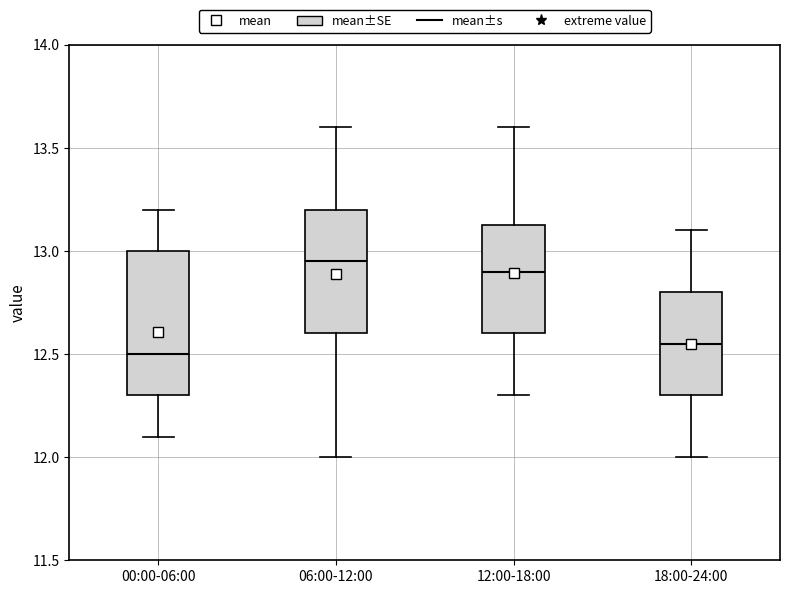

Reading left to right, transcribe this box plot: for each box, give where its median line is, the range the box spans, and where its two whiskers end, as read against the y-axis. The values are not printed on the chart, so give them approximately, as read against the axis.

00:00-06:00: median 12.50, box 12.30 to 13.00, whiskers 12.10 to 13.20
06:00-12:00: median 12.95, box 12.60 to 13.20, whiskers 12.00 to 13.60
12:00-18:00: median 12.90, box 12.60 to 13.15, whiskers 12.30 to 13.60
18:00-24:00: median 12.55, box 12.30 to 12.80, whiskers 12.00 to 13.10